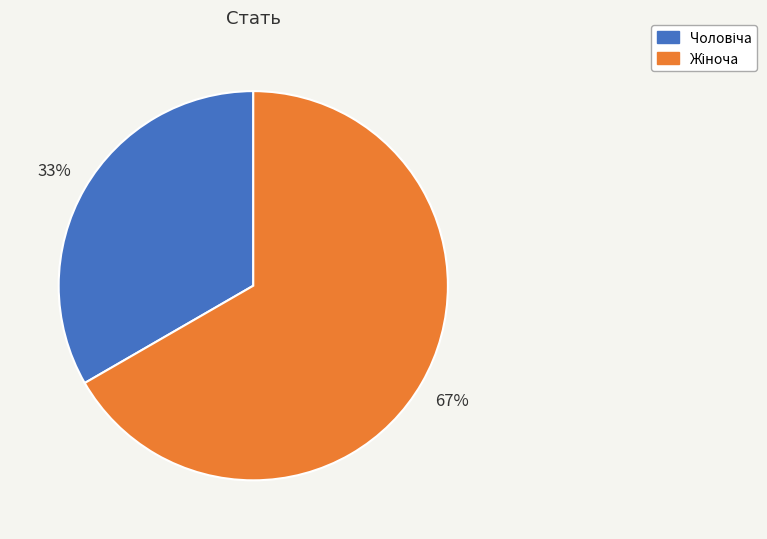

Is there any slice that represents more than half of the pie?

Yes